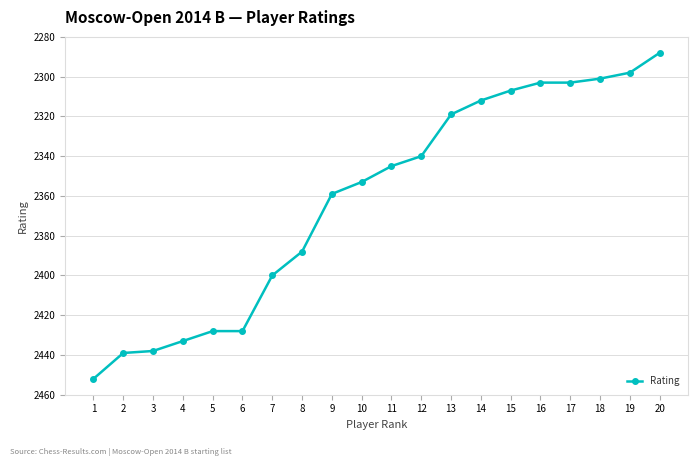

True or false: the data shows 2340 at 12.

True